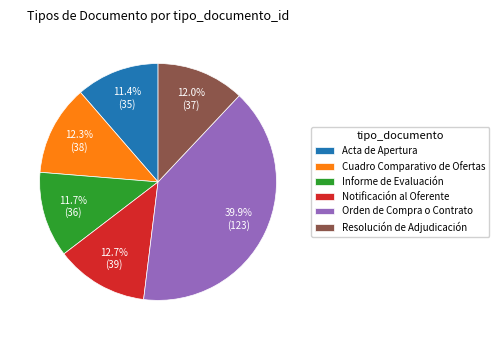

What percentage is the Notificación al Oferente slice, to the nearest percent?

13%